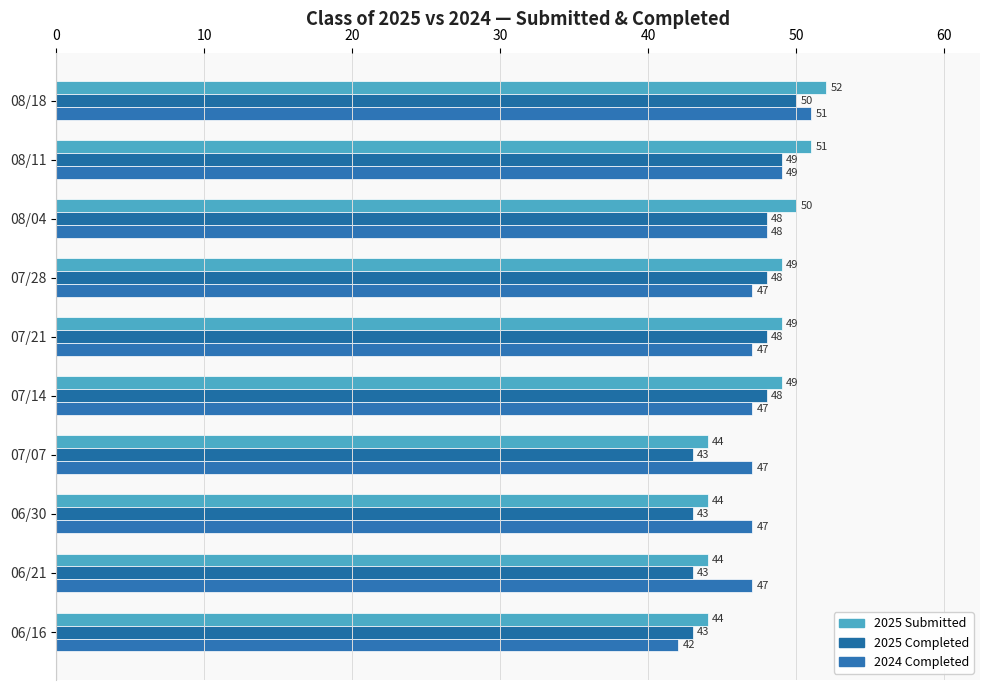

How many data points in 2025 Submitted are less than 49?

4